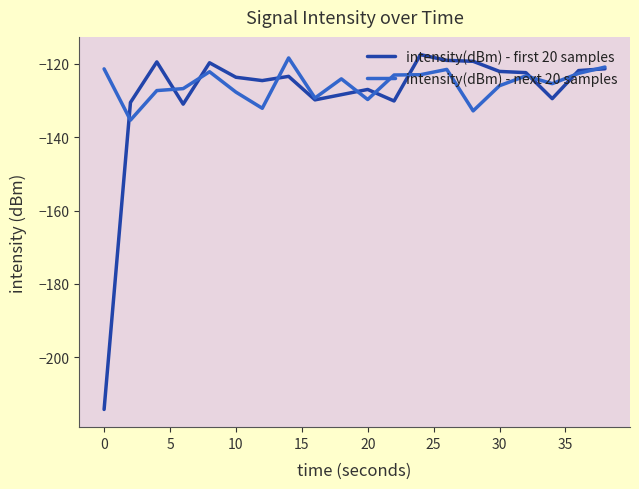

Rank the series by their average value, from lowest to highest.

intensity(dBm) - first 20 samples, intensity(dBm) - next 20 samples